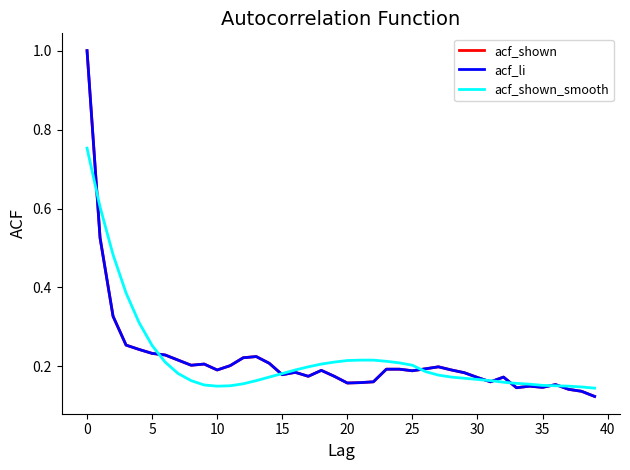

What is the difference between the second highest and minimum values in the acf_shown series?

0.4